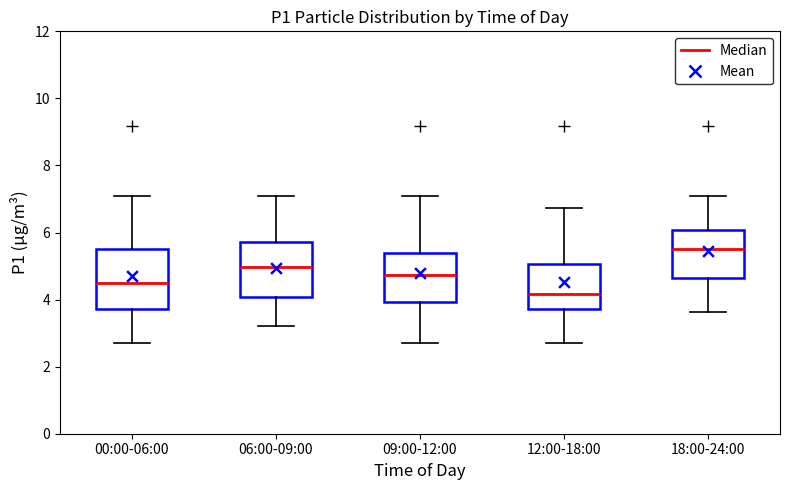

Reading left to right, read every box against the y-axis: the position of its median line, the range the box covers, and the ends of its whiskers. The values are not printed on the chart, so give them approximately, as read against the axis.

00:00-06:00: median 4.4, box 3.8 to 5.4, whiskers 2.8 to 7.2
06:00-09:00: median 5.0, box 4.0 to 5.8, whiskers 3.2 to 7.2
09:00-12:00: median 4.8, box 4.0 to 5.4, whiskers 2.8 to 7.2
12:00-18:00: median 4.2, box 3.8 to 5.0, whiskers 2.8 to 6.8
18:00-24:00: median 5.6, box 4.6 to 6.0, whiskers 3.6 to 7.2